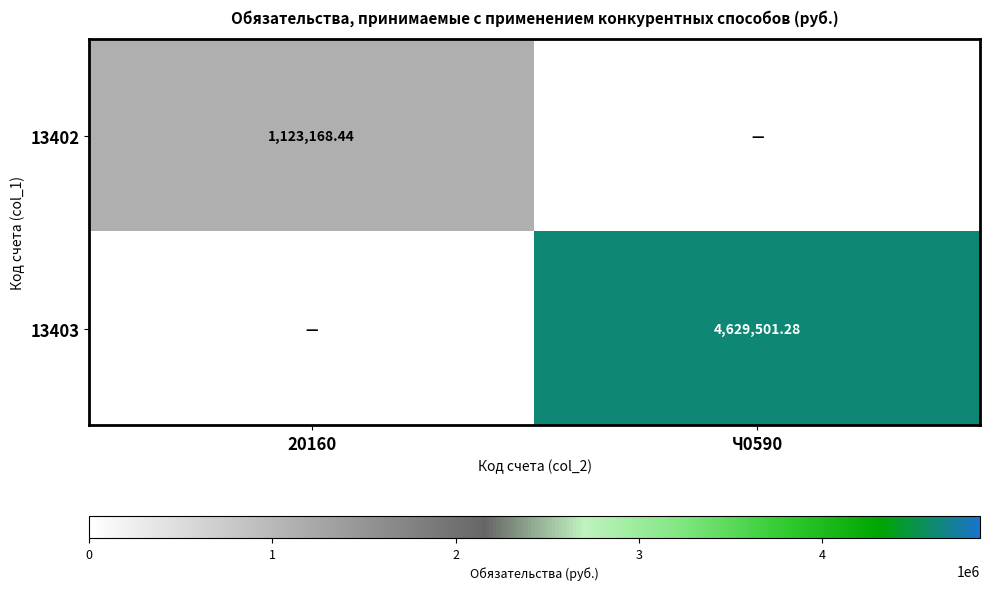

Which series changed the most between 20160 and Ч0590?

13403